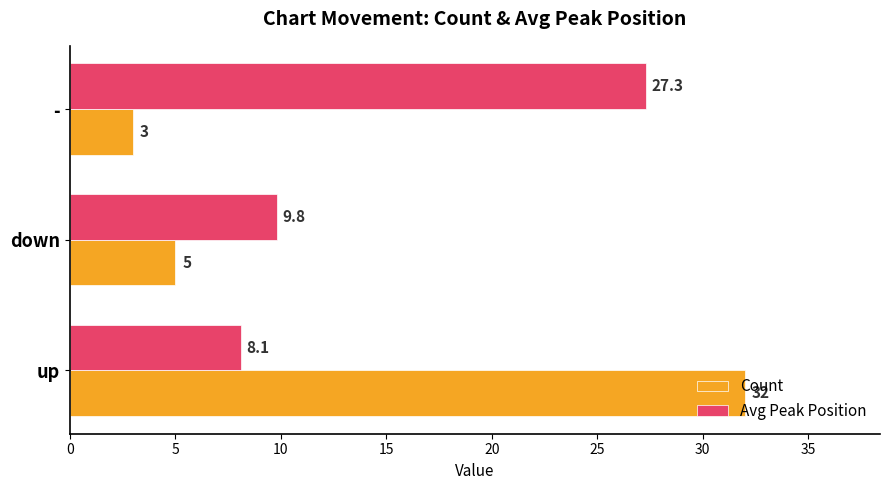

Rank the series by their average value, from lowest to highest.

Count, Avg Peak Position